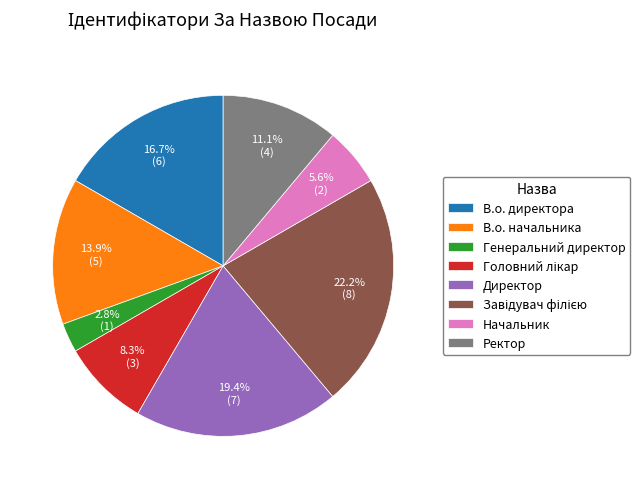

How many slices are in this pie chart?

8